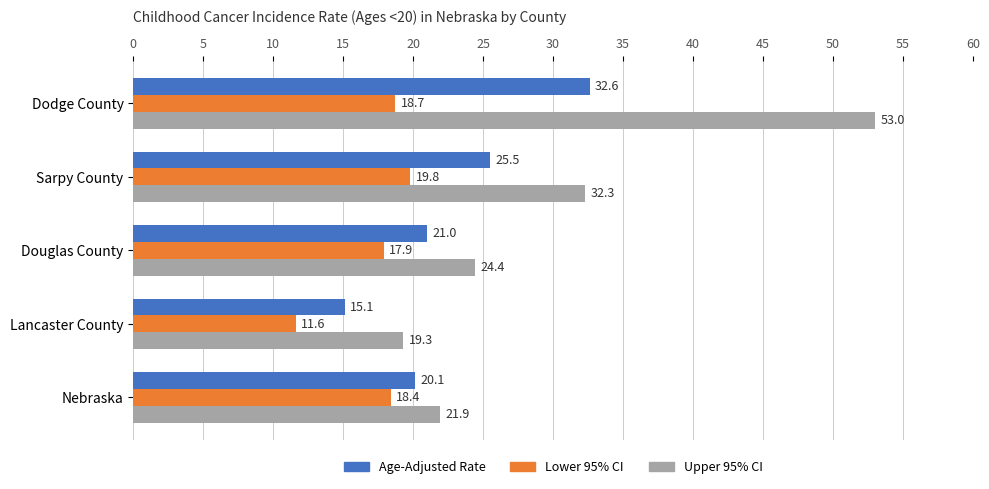

Where is Lower 95% CI nearest to the value 15?

Douglas County